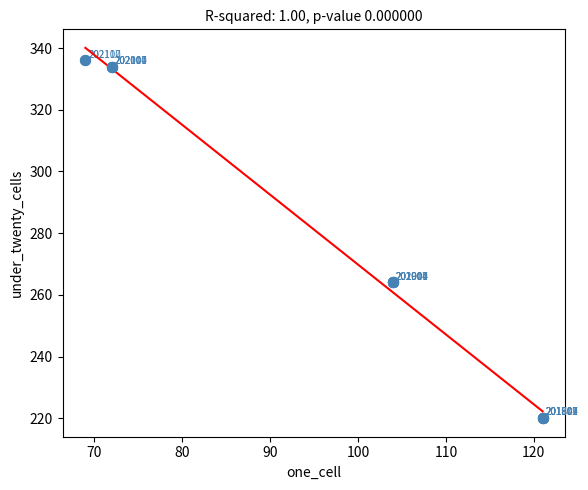

What Y value in the scatter plot is closest to 278?

264